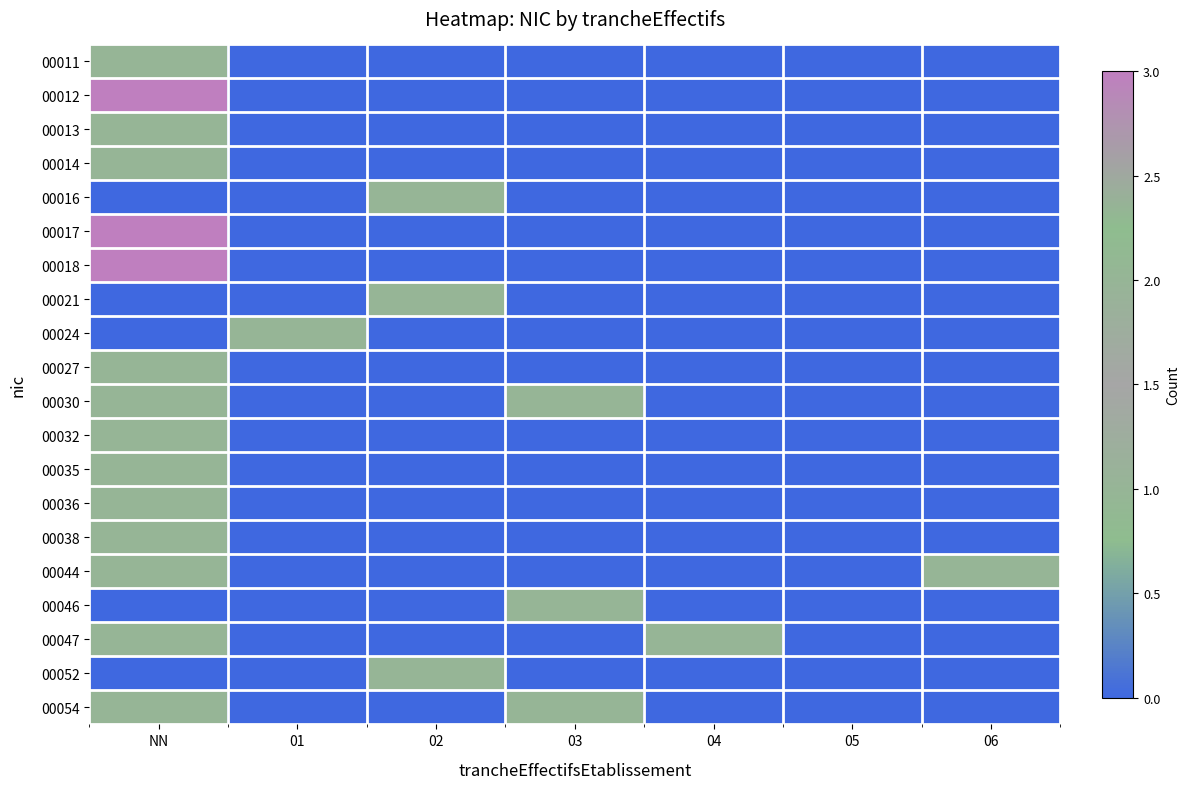

Which series changed the most between NN and 05?

00012